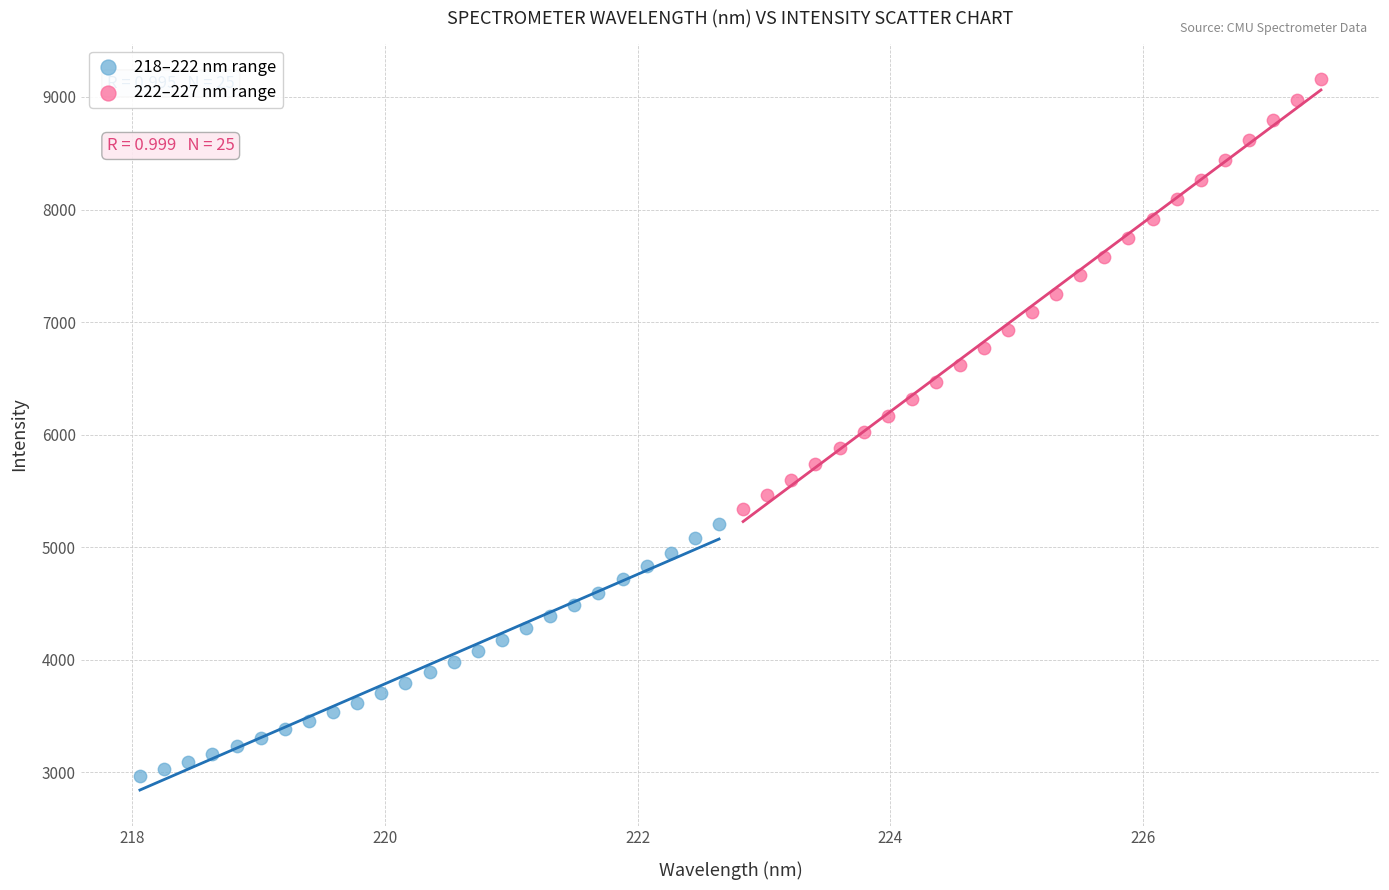

Which series contains the lowest Y value?

218–222 nm range